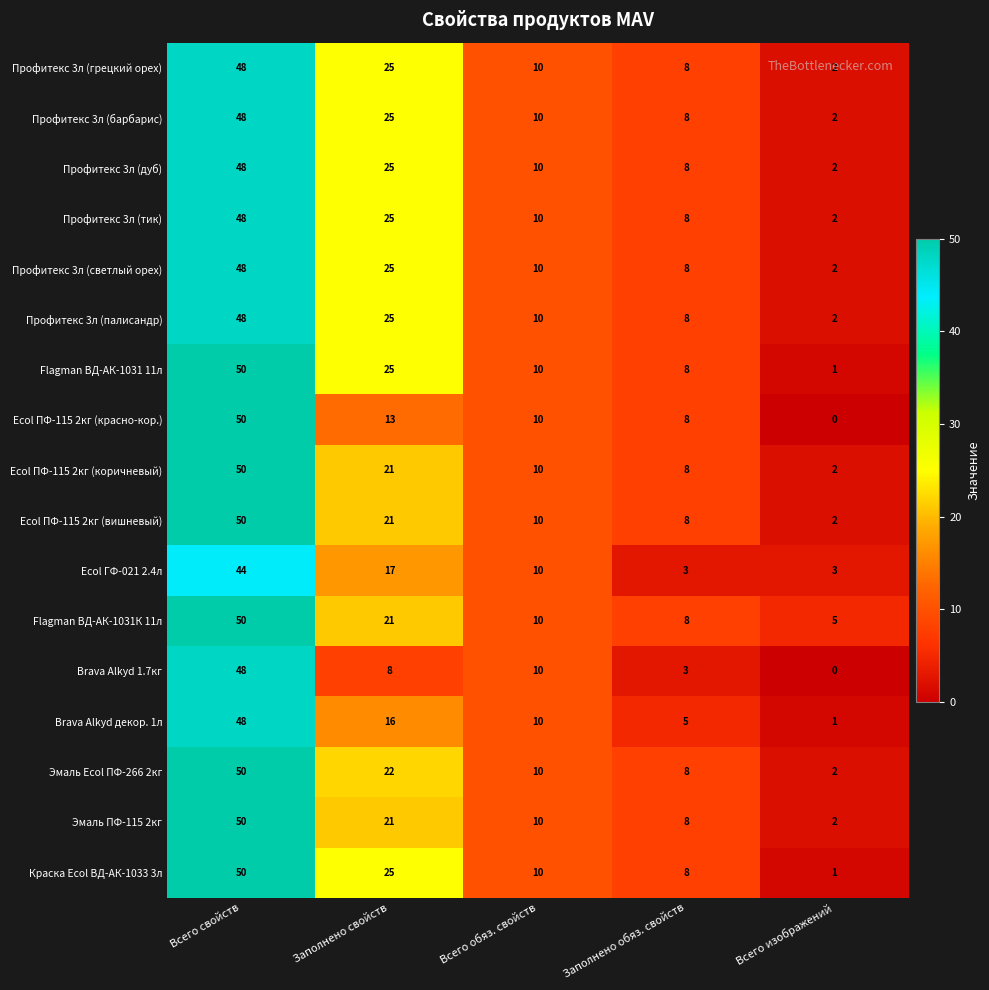

At which category is the sum across all series the highest?

Всего свойств